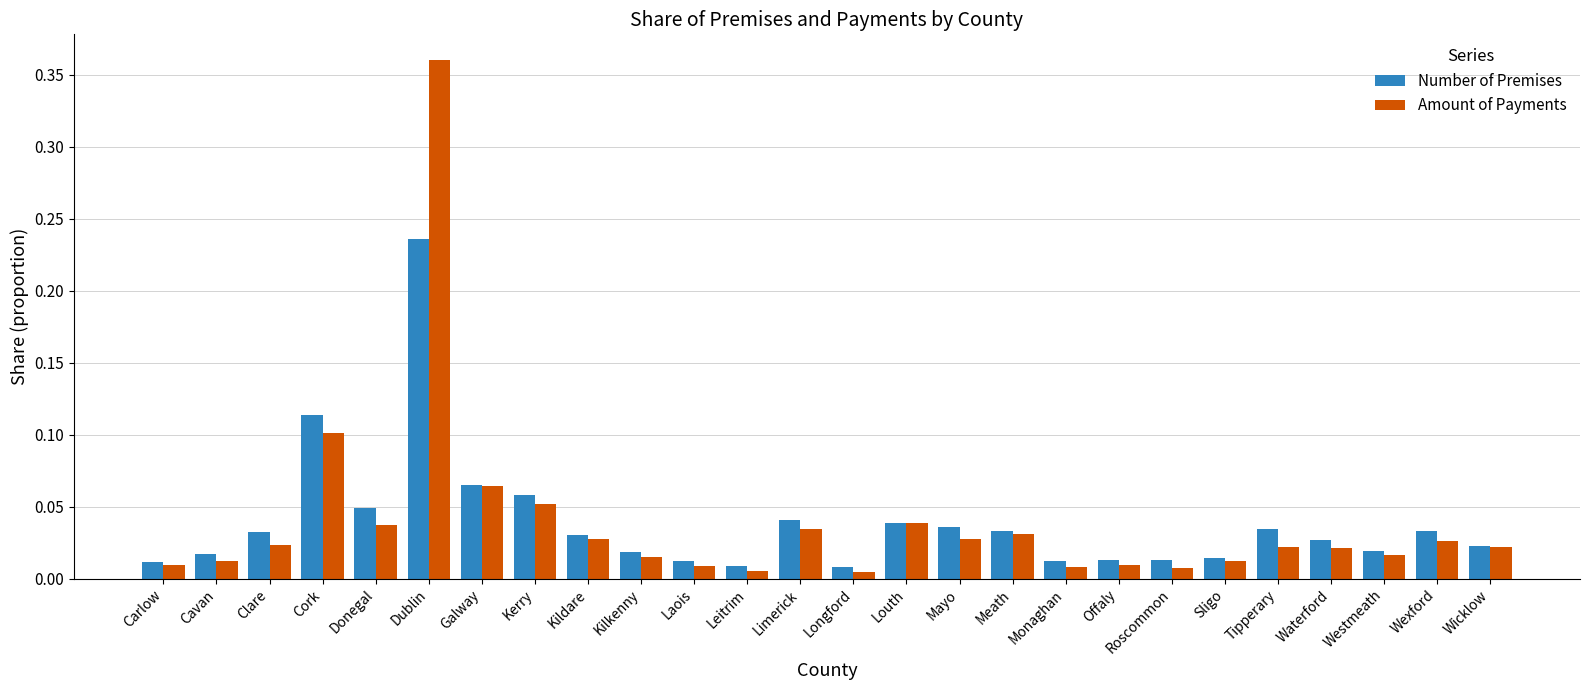

Which series changed the most between Kildare and Roscommon?

Amount of Payments